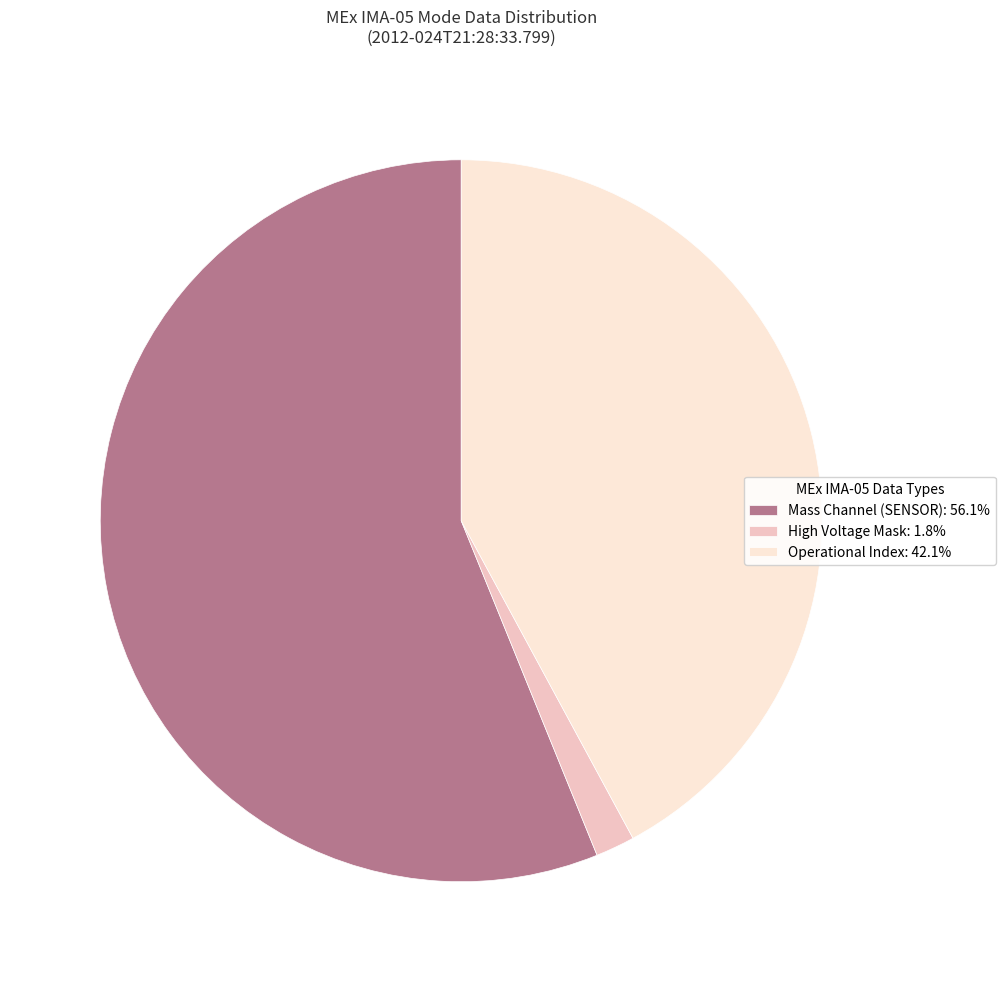

Does Operational Index: 42.1% represent more than half of the total?

No